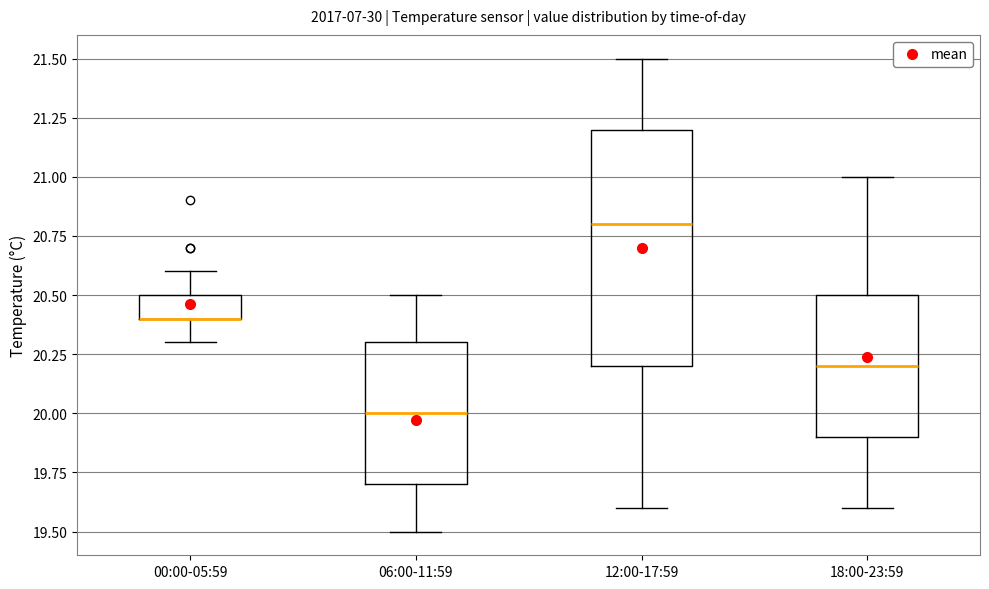

Which box is the tallest, from its lower edge to its upper edge?

12:00-17:59